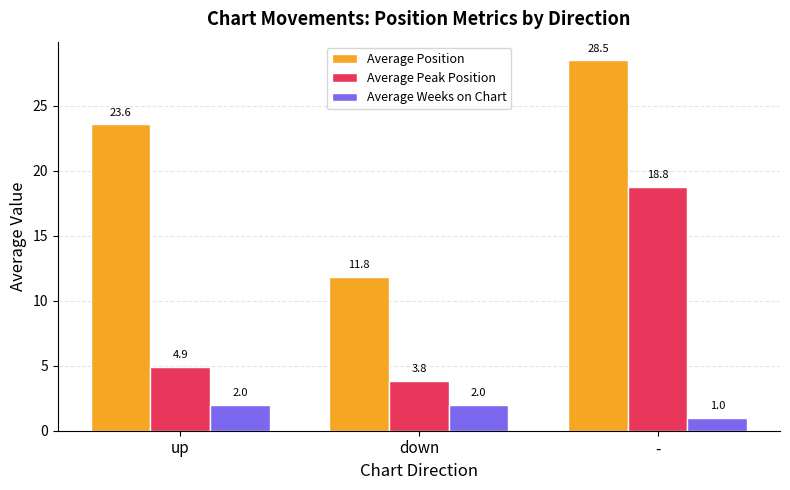

What is the sum of the Average Peak Position values at up and -?

23.7